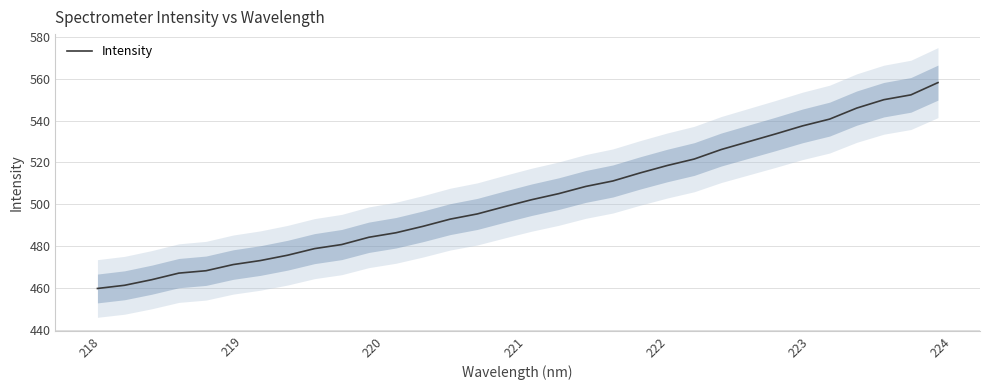

What is the minimum value shown in the chart?

459.7